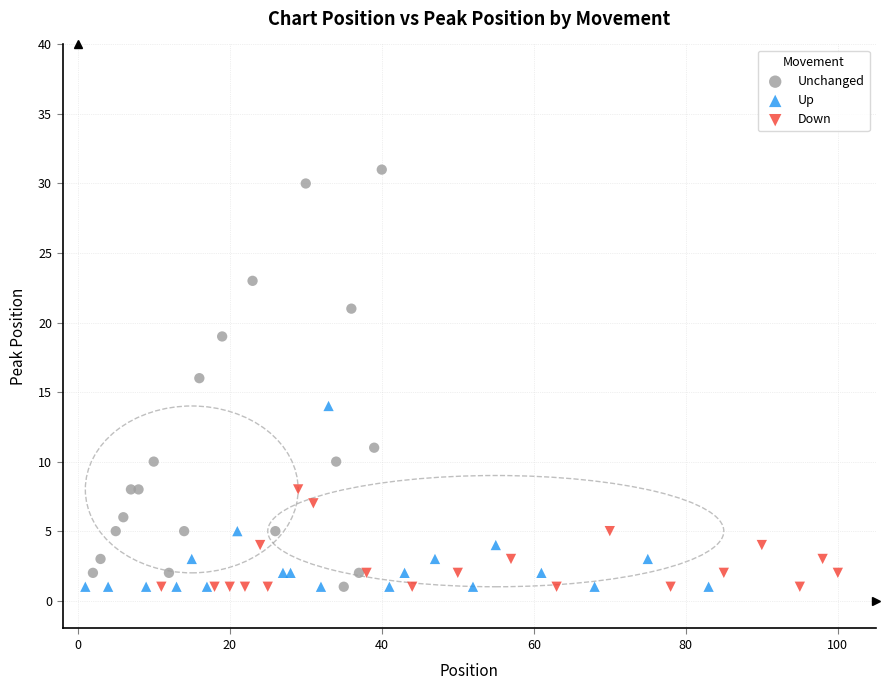

Which series reaches the maximum Y coordinate?

Unchanged